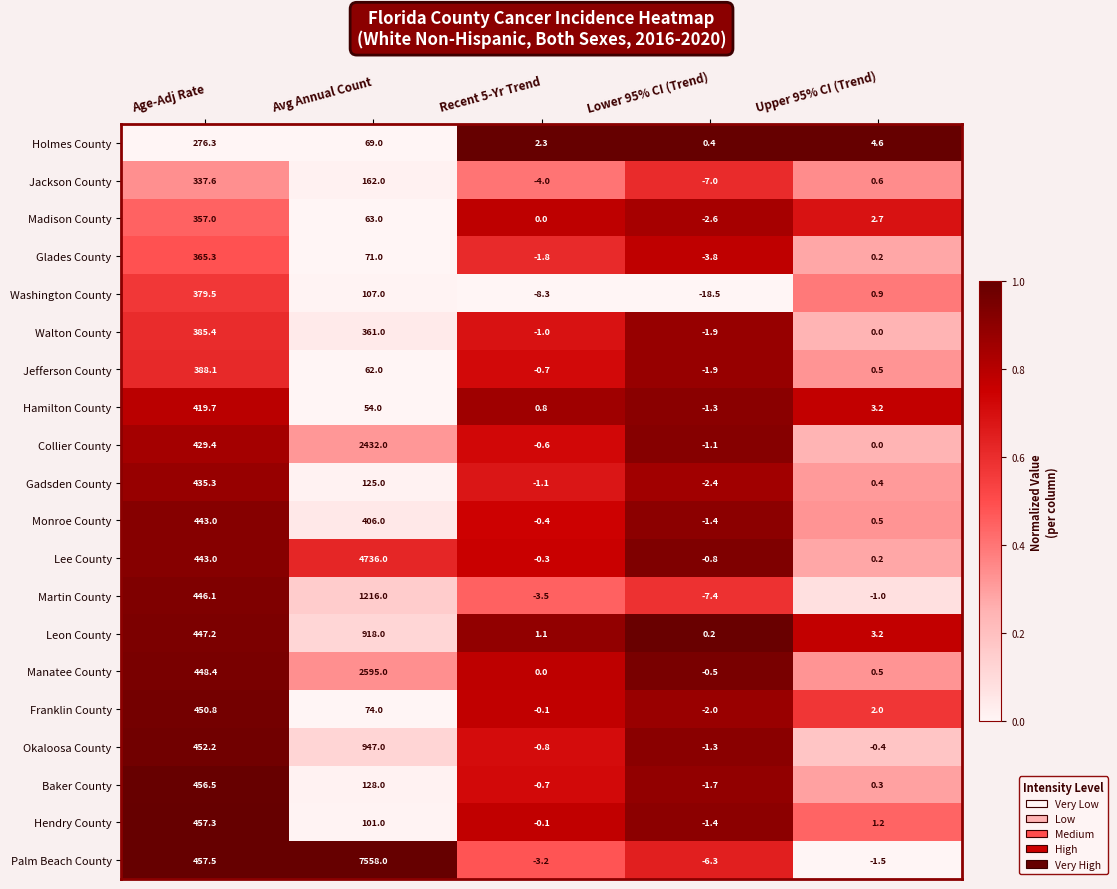

Where does the Washington County series first go above 0?

Age-Adj Rate